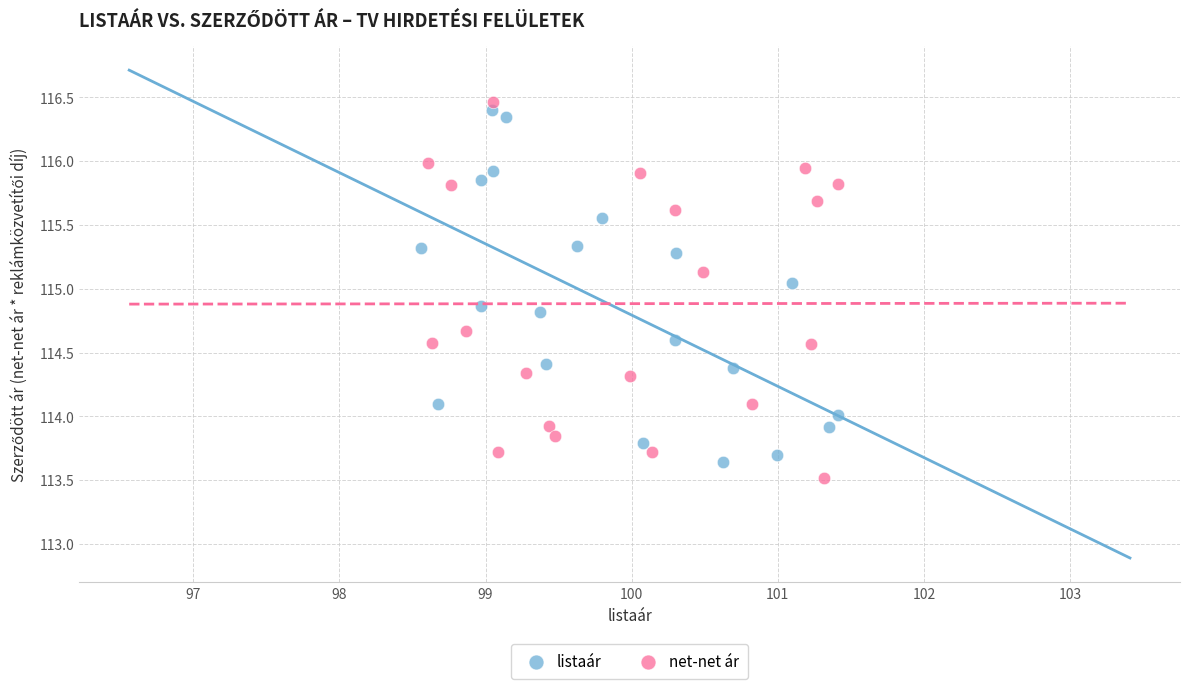

Which series reaches the minimum Y coordinate?

net-net ár